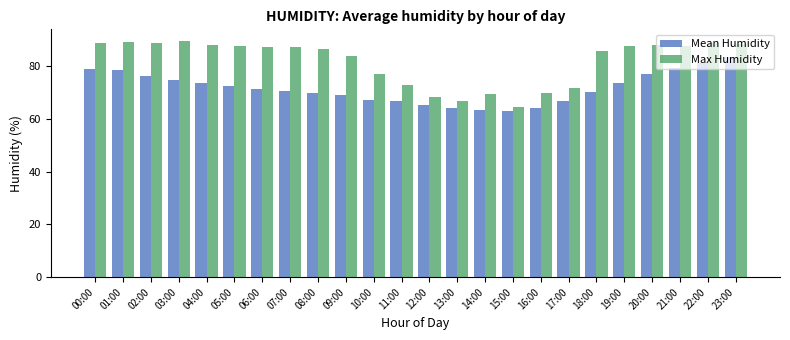

What is the difference between the highest and lowest values at 16:00?

5.5